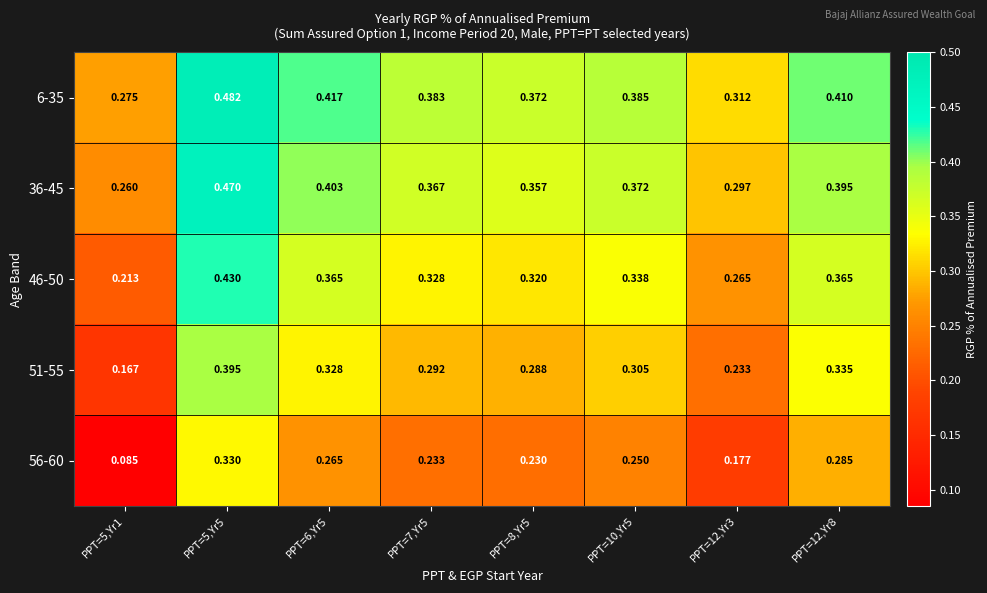

Reading left to right, list all the values displayed in this chart.

6-35: PPT=5,Yr1=0.3	PPT=5,Yr5=0.5	PPT=6,Yr5=0.4	PPT=7,Yr5=0.4	PPT=8,Yr5=0.4	PPT=10,Yr5=0.4	PPT=12,Yr3=0.3	PPT=12,Yr8=0.4
36-45: PPT=5,Yr1=0.3	PPT=5,Yr5=0.5	PPT=6,Yr5=0.4	PPT=7,Yr5=0.4	PPT=8,Yr5=0.4	PPT=10,Yr5=0.4	PPT=12,Yr3=0.3	PPT=12,Yr8=0.4
46-50: PPT=5,Yr1=0.2	PPT=5,Yr5=0.4	PPT=6,Yr5=0.4	PPT=7,Yr5=0.3	PPT=8,Yr5=0.3	PPT=10,Yr5=0.3	PPT=12,Yr3=0.3	PPT=12,Yr8=0.4
51-55: PPT=5,Yr1=0.2	PPT=5,Yr5=0.4	PPT=6,Yr5=0.3	PPT=7,Yr5=0.3	PPT=8,Yr5=0.3	PPT=10,Yr5=0.3	PPT=12,Yr3=0.2	PPT=12,Yr8=0.3
56-60: PPT=5,Yr1=0.1	PPT=5,Yr5=0.3	PPT=6,Yr5=0.3	PPT=7,Yr5=0.2	PPT=8,Yr5=0.2	PPT=10,Yr5=0.2	PPT=12,Yr3=0.2	PPT=12,Yr8=0.3